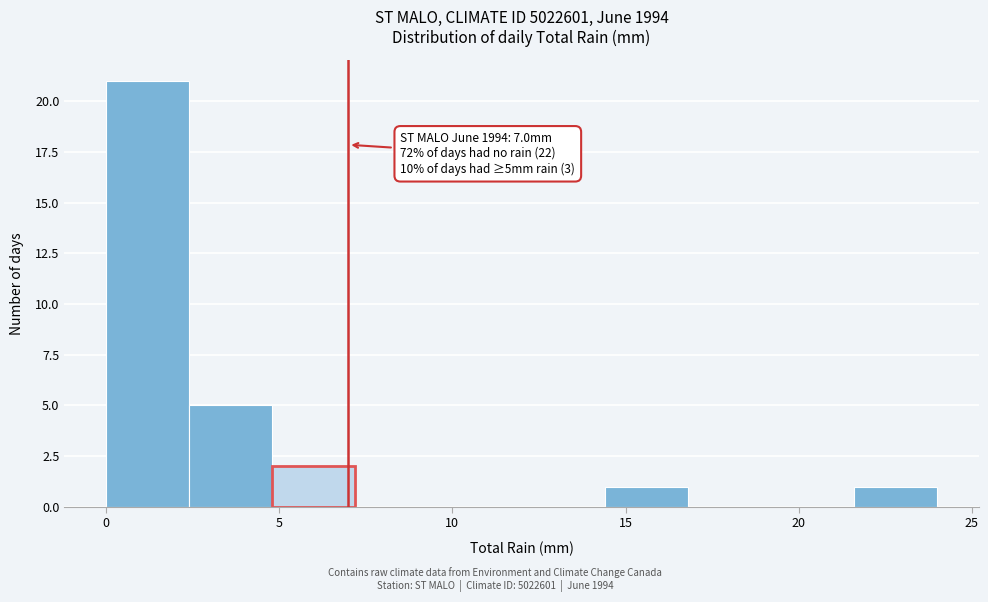

Over which range of the x-axis is the bar tallest?

0.0 to 2.4